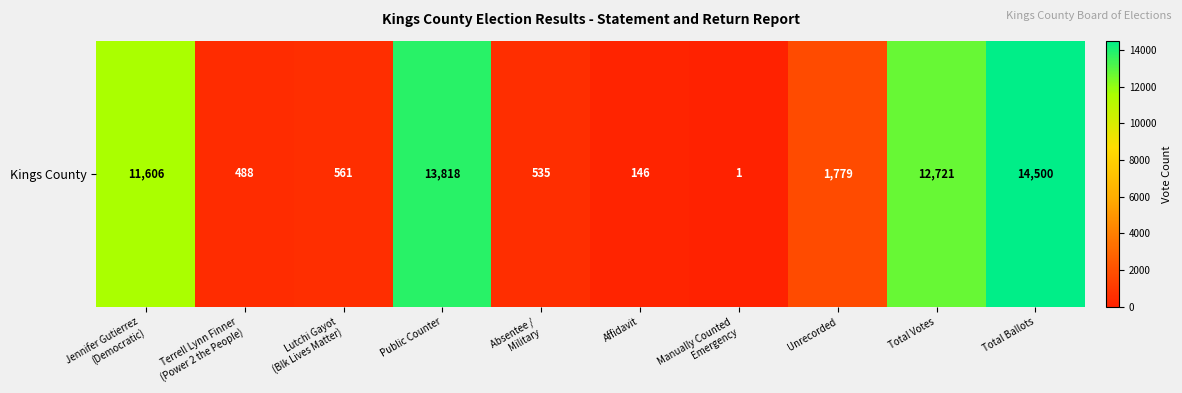

What is the minimum value shown in the chart?

1